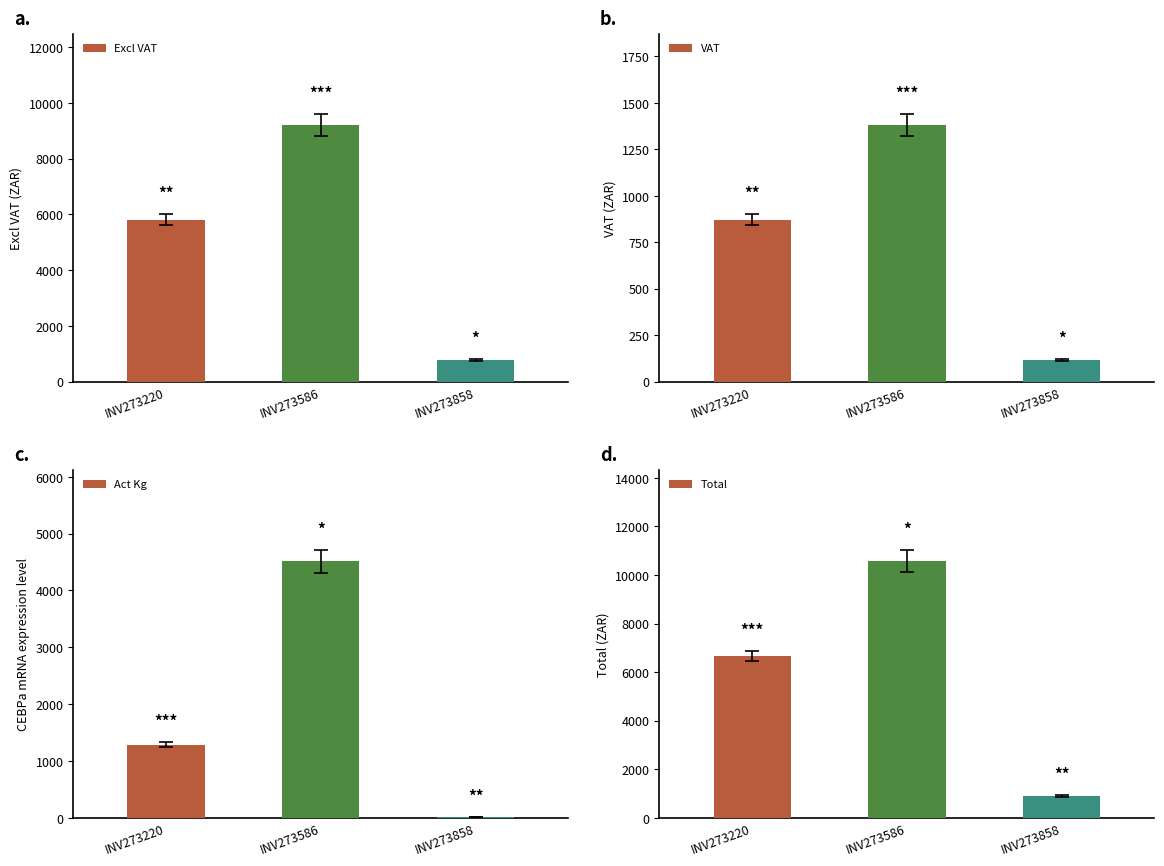

What is the minimum value shown in the chart?

15.2